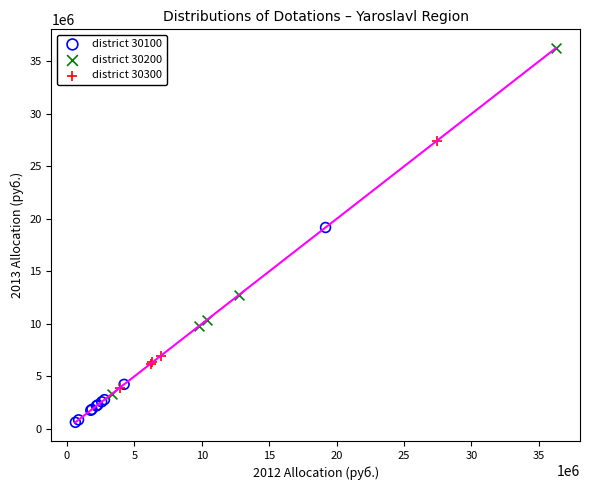

Which series contains the highest Y value?

district 30200